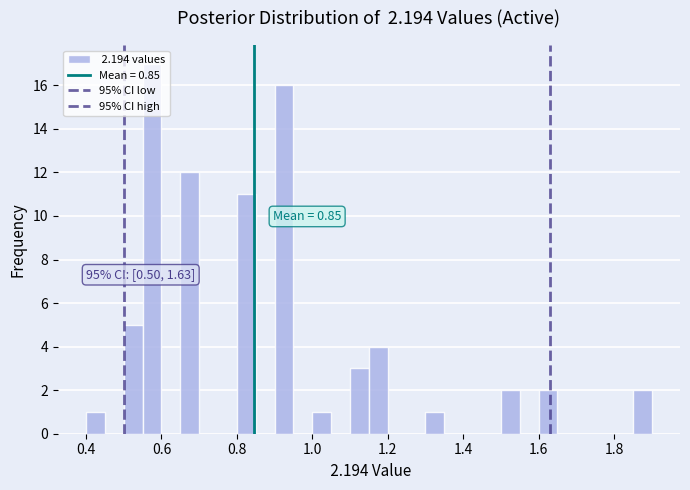

Read against the x-axis, roughly where is the centre of the tallest bar?

0.58